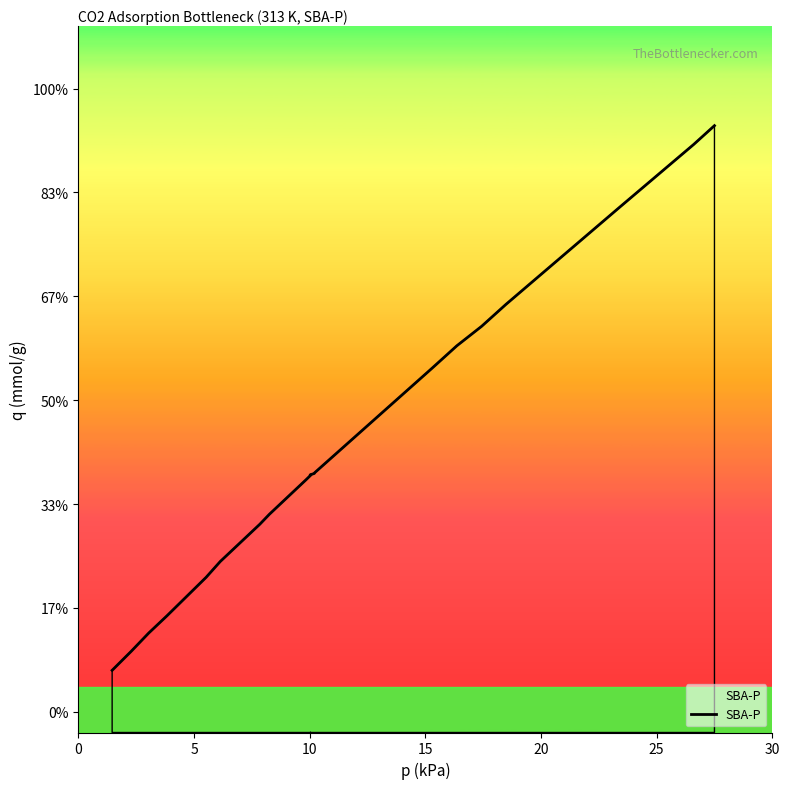

What is the value of the 12th point from the left?

0.1